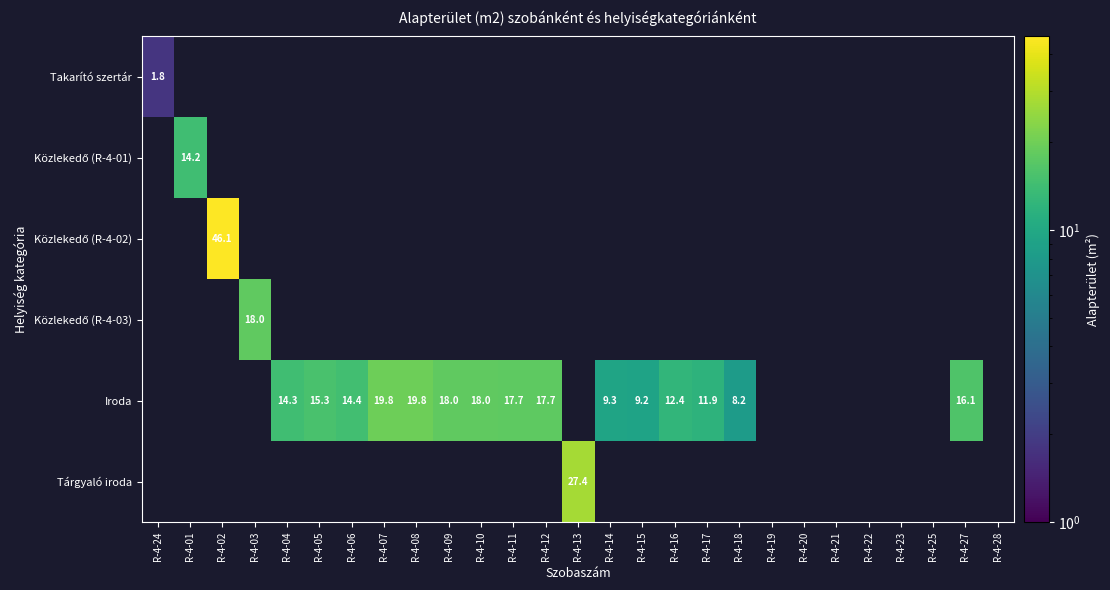

True or false: Iroda has a value of 28.4 at R-4-12.

False